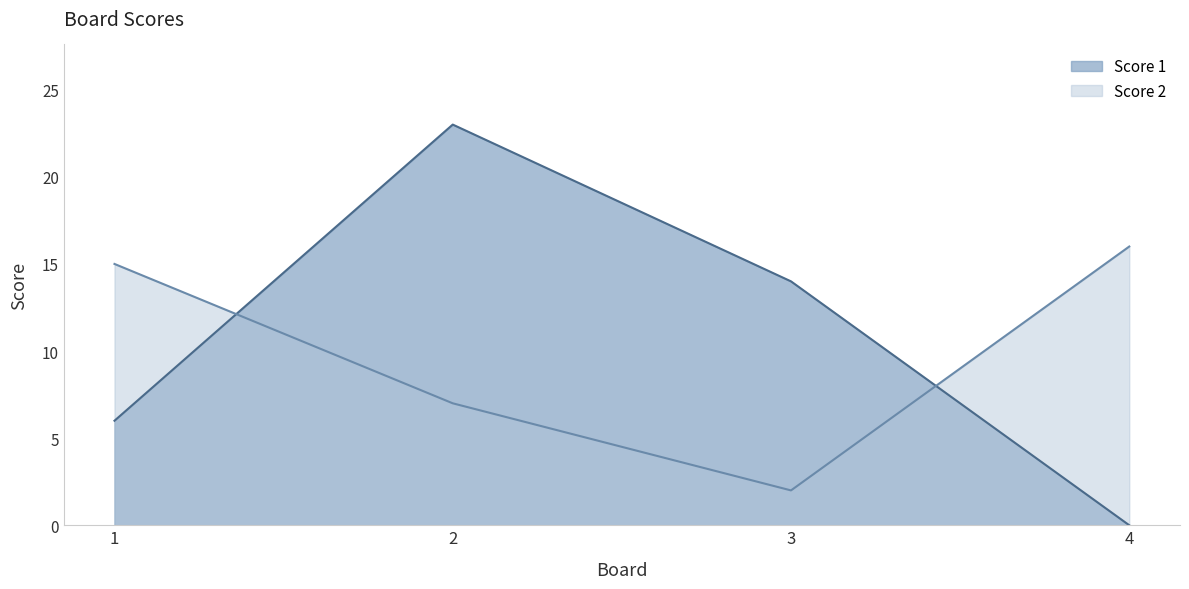

Read the Score 1 value at 1.

6